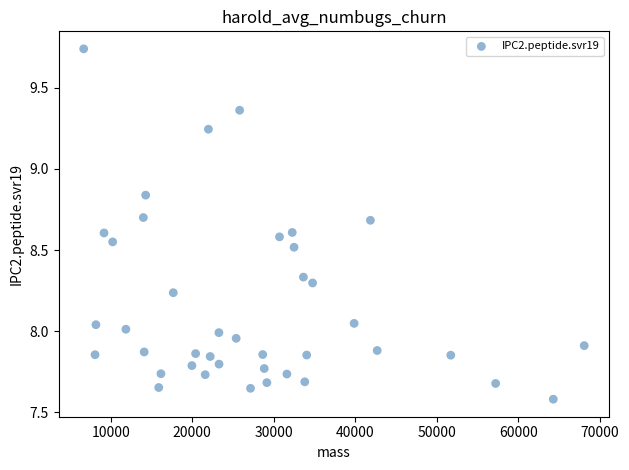

What is the range of X values (max minus min)?

61412.2